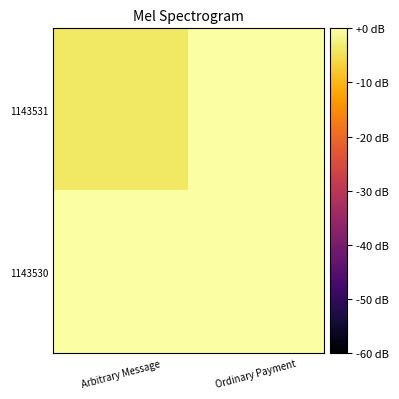

Reading left to right, list all the values displayed in this chart.

1143531: Arbitrary Message=-3.8	Ordinary Payment=0.0
1143530: Arbitrary Message=0.0	Ordinary Payment=0.0